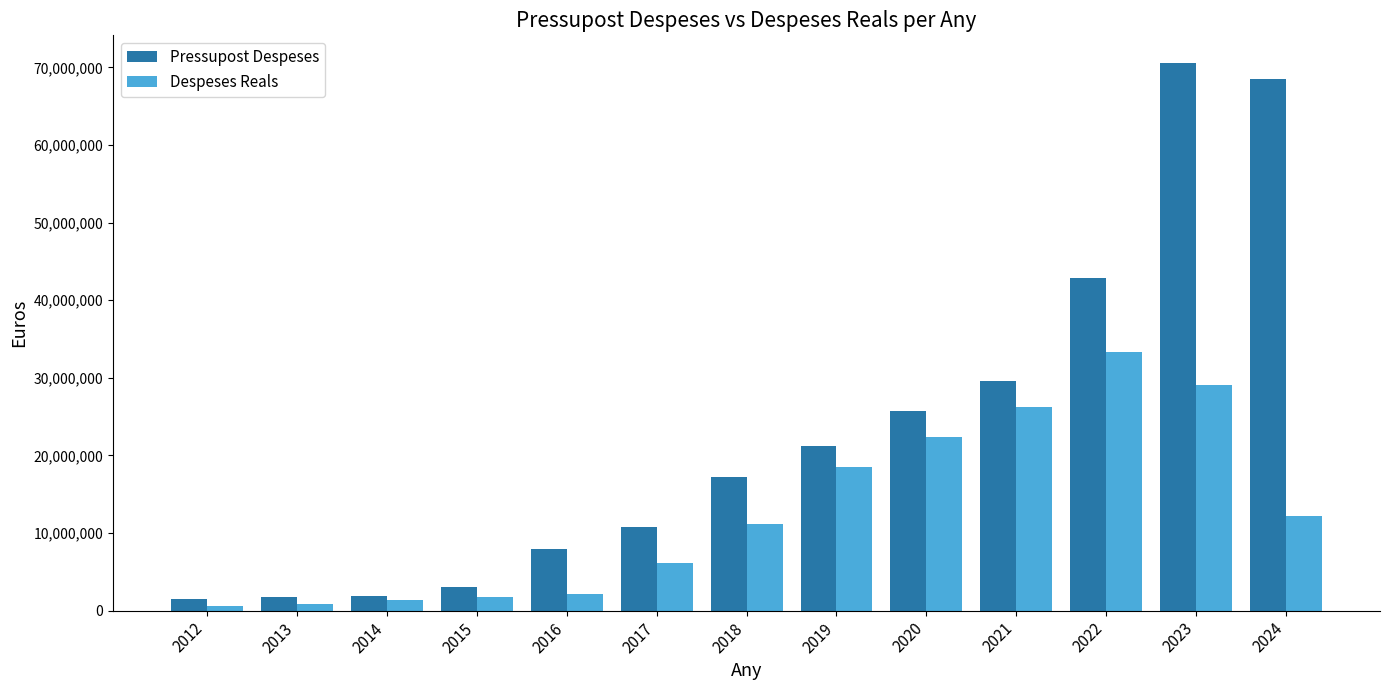

How many values in the Despeses Reals series are below 11191172?

6